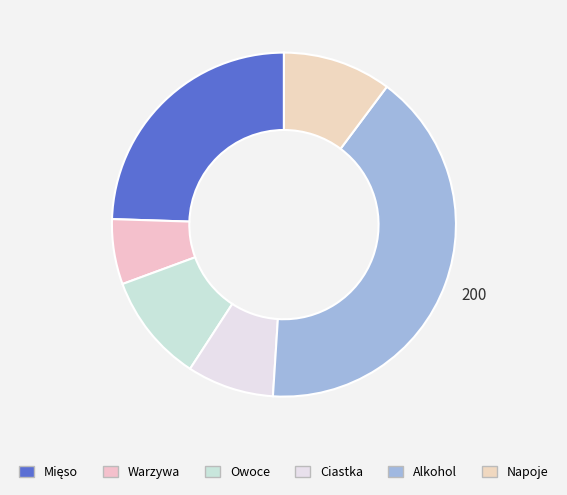

What is the change in value from Mięso to Warzywa?

-90